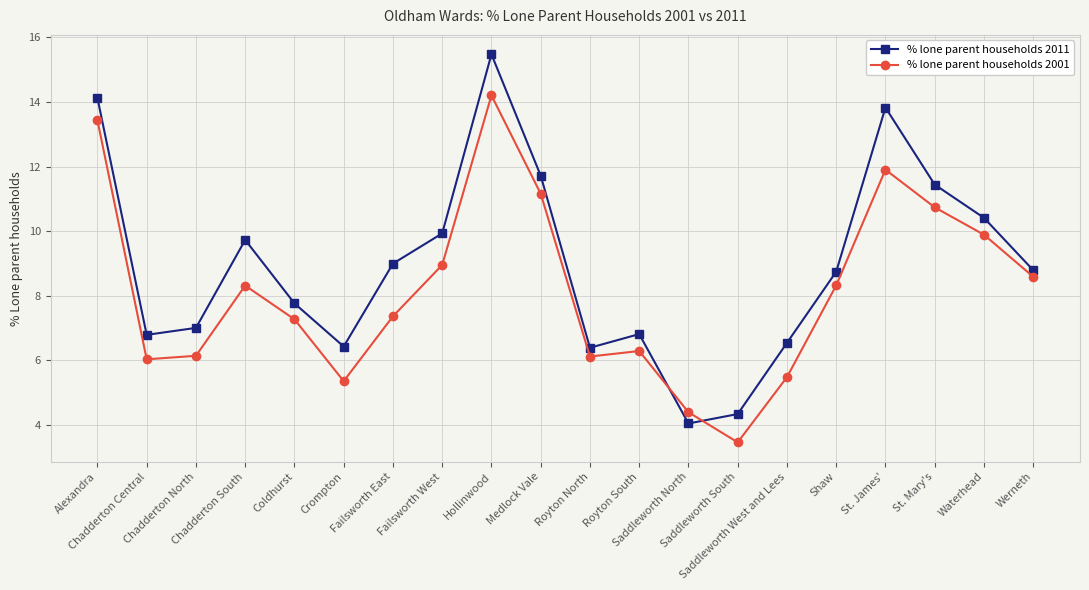

At which label does % lone parent households 2001 reach its minimum?

Saddleworth South